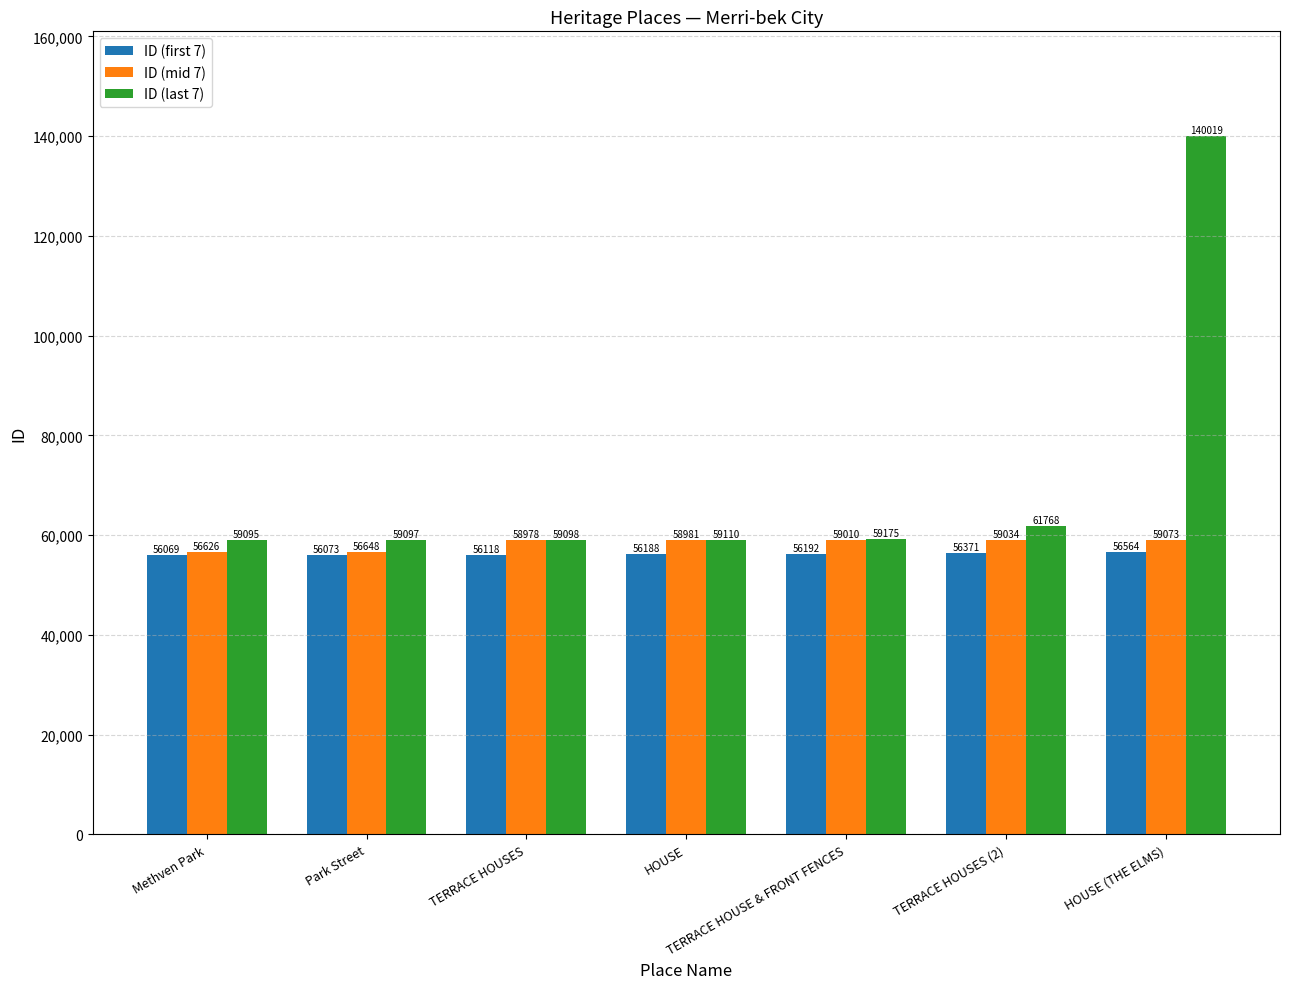

Rank the series by their maximum value, from highest to lowest.

ID (last 7), ID (mid 7), ID (first 7)